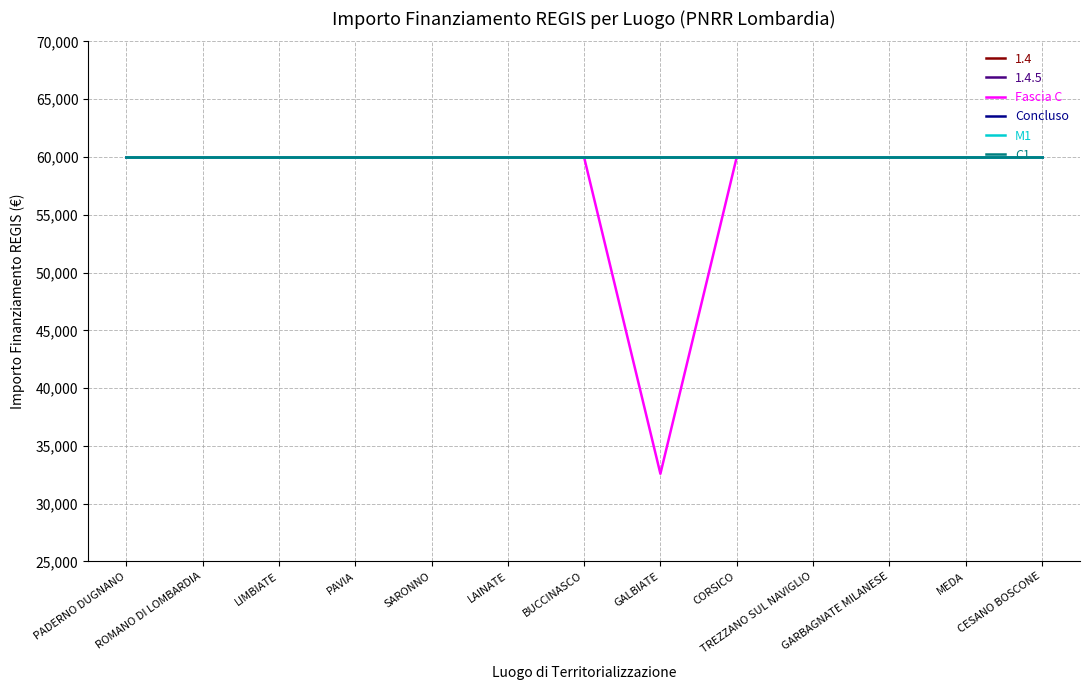

What is the total value across all series at CESANO BOSCONE?

239864